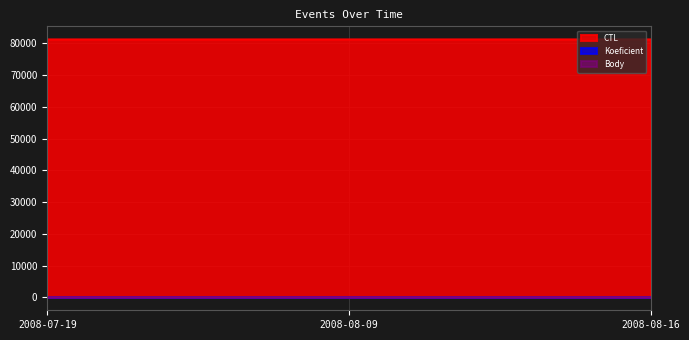

Which series changed the most between 2008-07-19 and 2008-08-16?

CTL